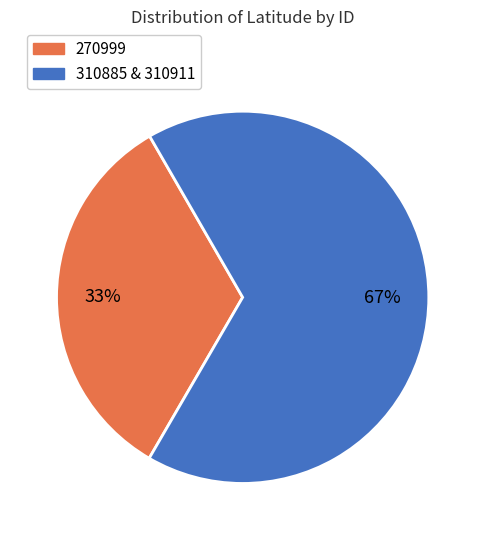

Does any single category account for the majority?

Yes